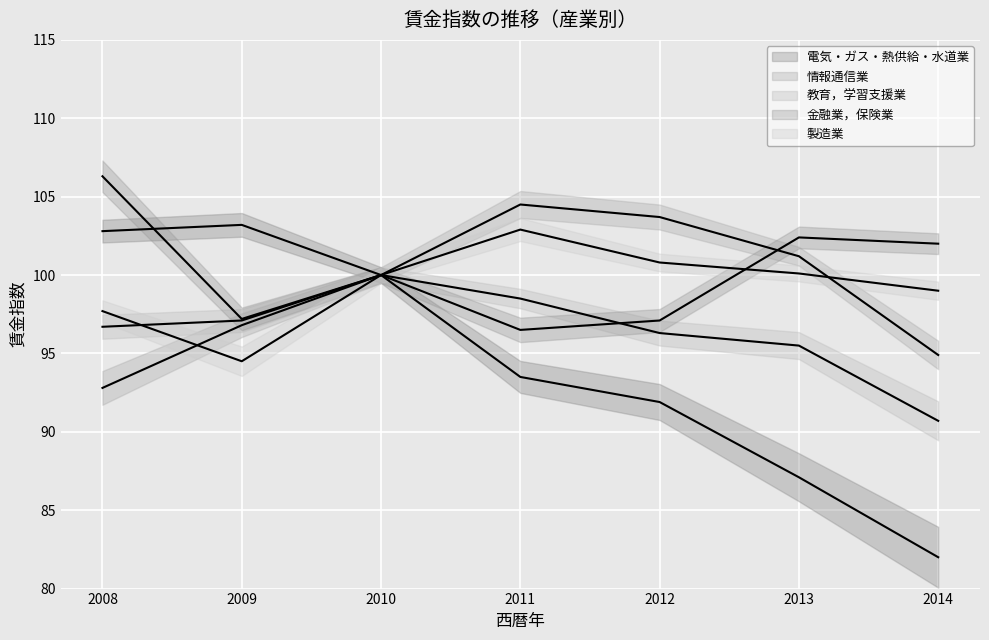

Reading left to right, transcribe all the data shown in this chart.

電気・ガス・熱供給・水道業: 2008=102.8	2009=103.2	2010=100.0	2011=93.5	2012=91.9	2013=87.1	2014=82.0
情報通信業: 2008=92.8	2009=96.8	2010=100.0	2011=104.5	2012=103.7	2013=101.2	2014=94.9
教育，学習支援業: 2008=96.7	2009=97.1	2010=100.0	2011=98.5	2012=96.3	2013=95.5	2014=90.7
金融業，保険業: 2008=106.3	2009=97.2	2010=100.0	2011=96.5	2012=97.1	2013=102.4	2014=102.0
製造業: 2008=97.7	2009=94.5	2010=100.0	2011=102.9	2012=100.8	2013=100.1	2014=99.0